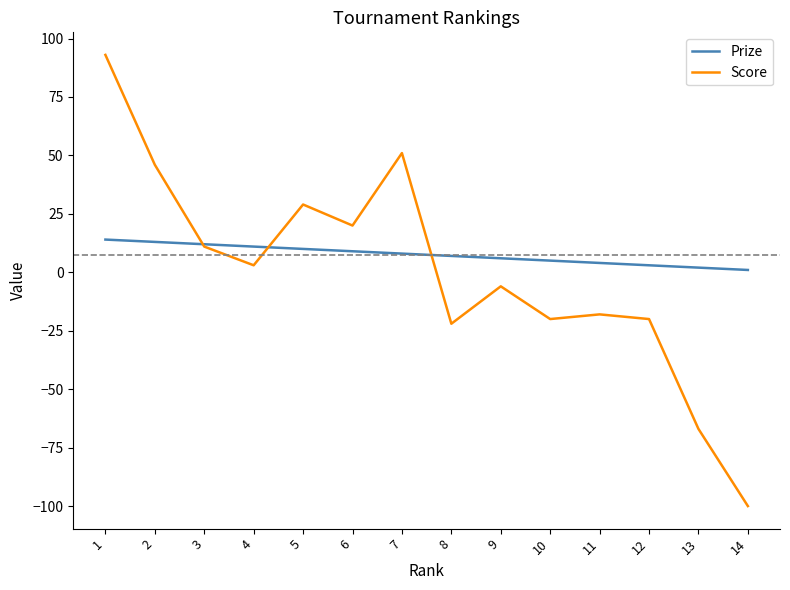

What are all the series names shown in the legend?

Prize, Score